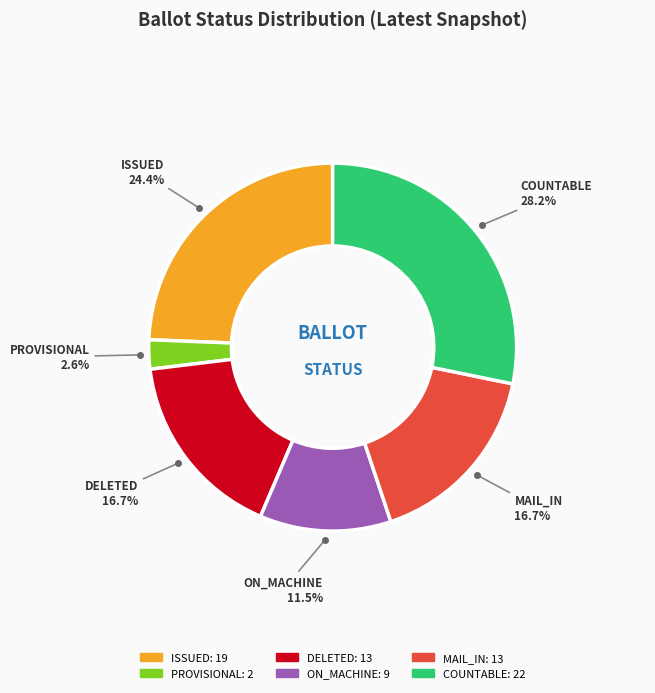

Is there any slice that represents more than half of the pie?

No